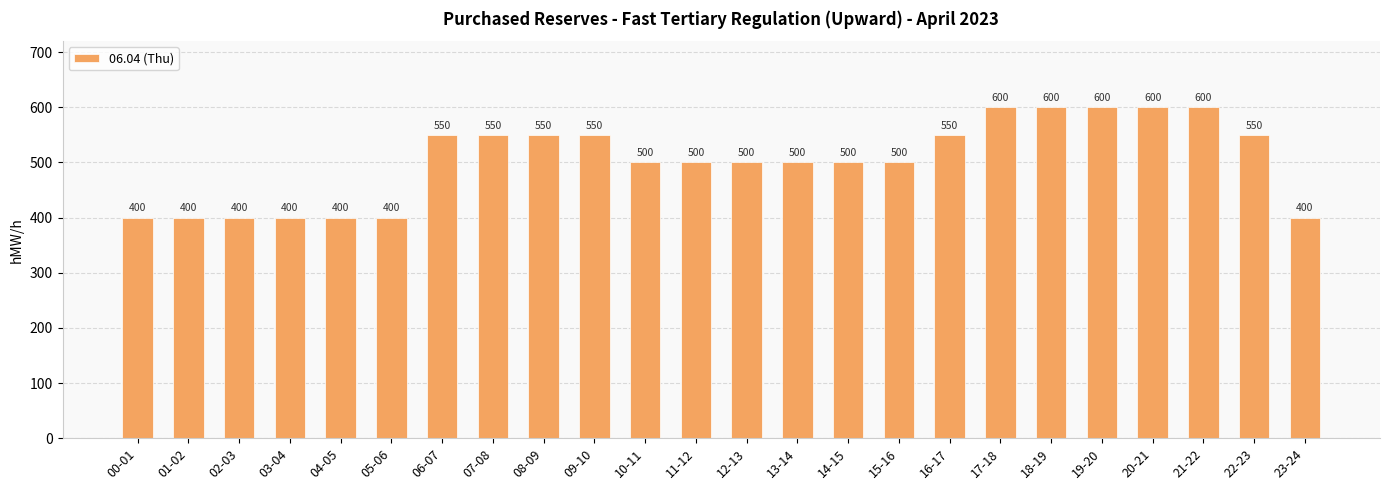

Approximately how many times larger is the value at 05-06 compared to 16-17?

0.7